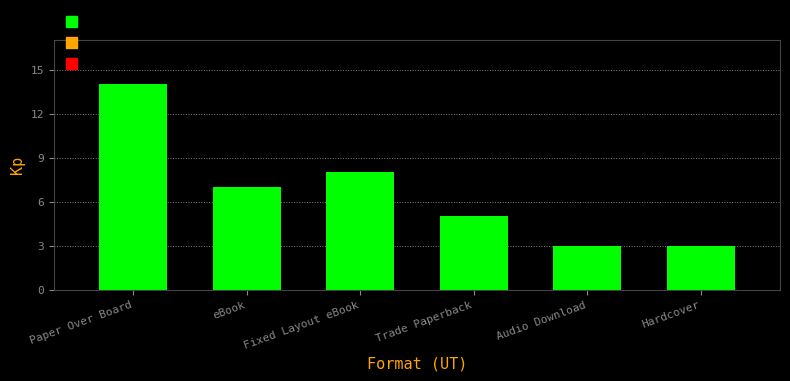

What is the maximum value shown in the chart?

14